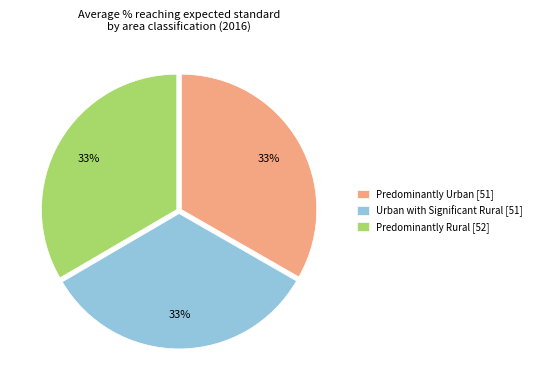

Count the number of slices in the pie.

3